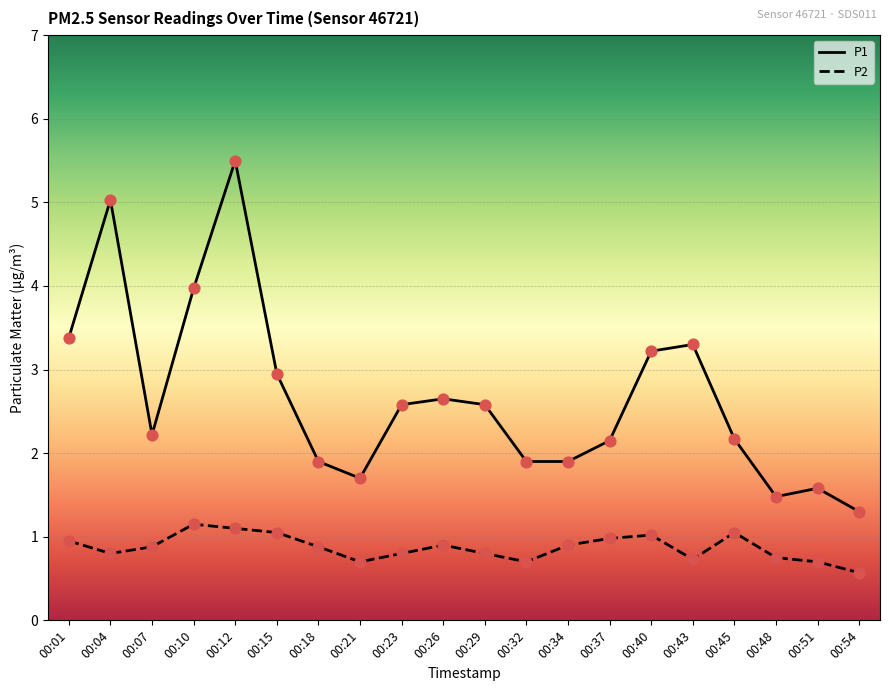

What are all the series names shown in the legend?

P1, P2